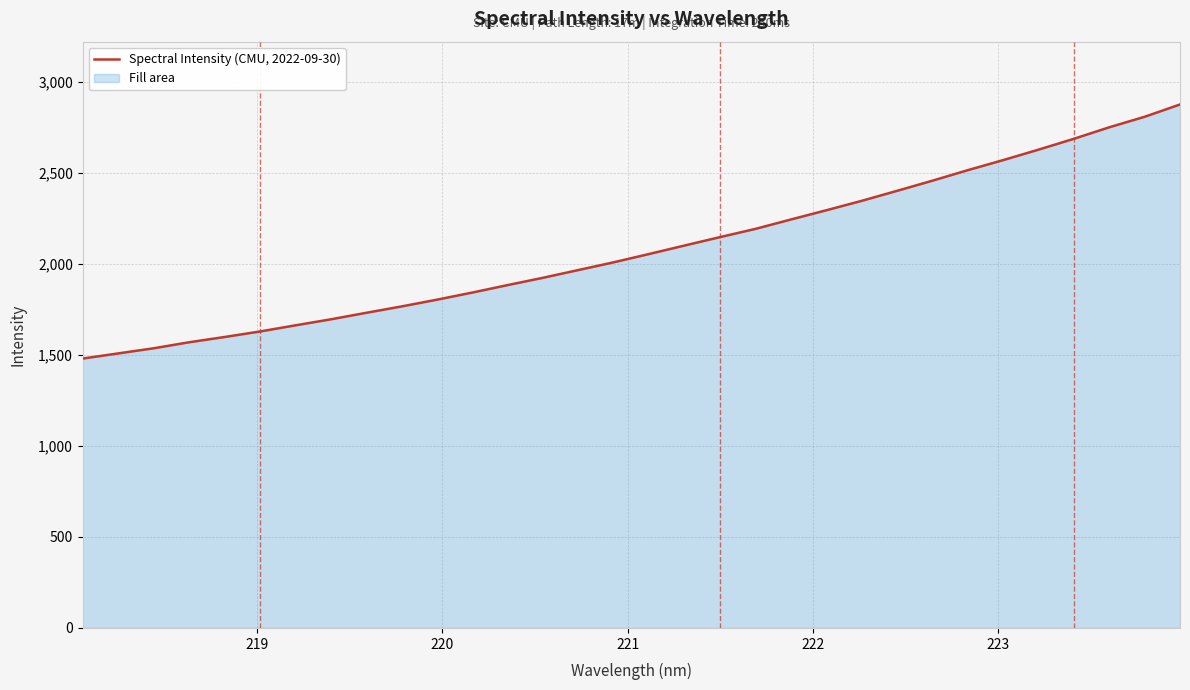

What is the difference between the maximum and minimum values?

1395.2